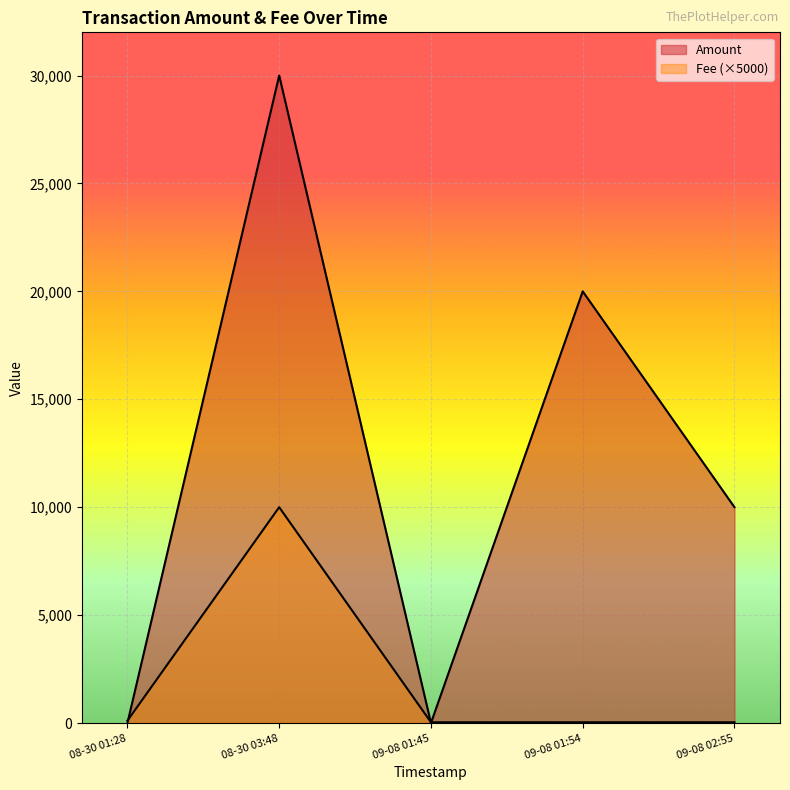

At which category is the sum across all series the highest?

2020-08-30 03:48:50